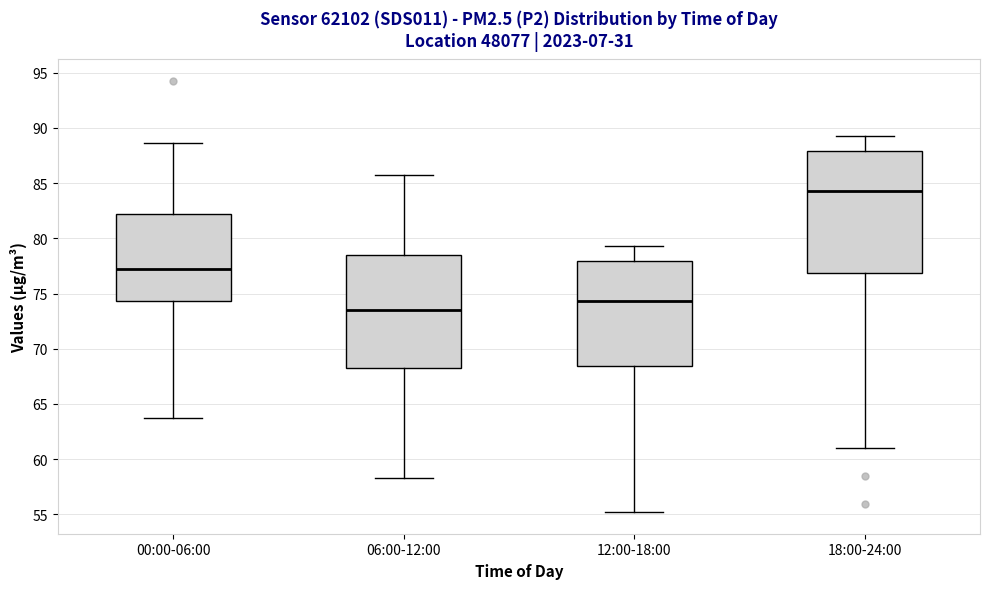

Which box's median line is the highest?

18:00-24:00